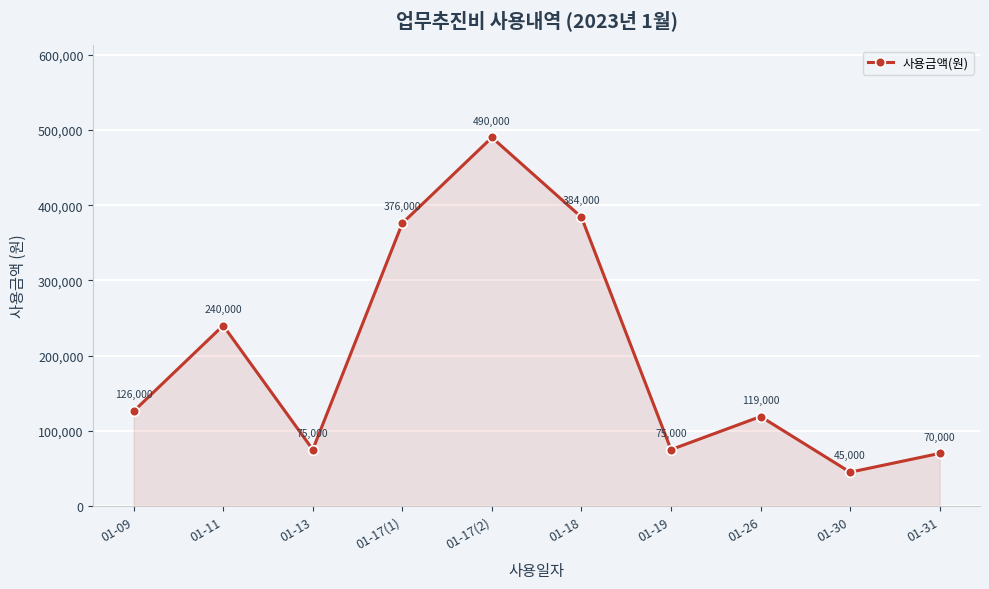

What is the sum of the values at 01-17(2) and 01-31?

560000